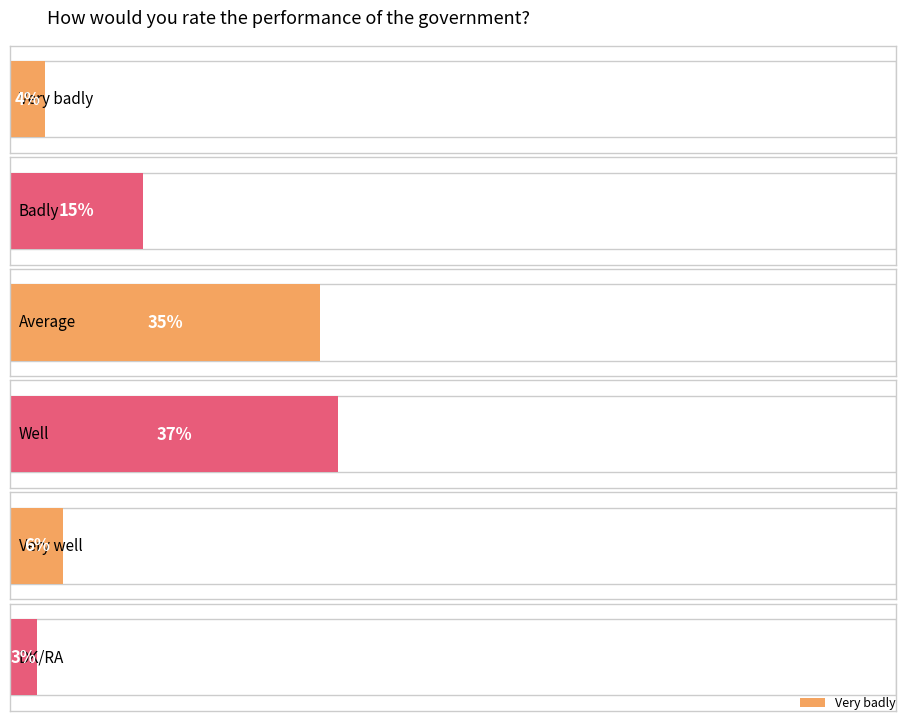

What is the maximum value shown in the chart?

37